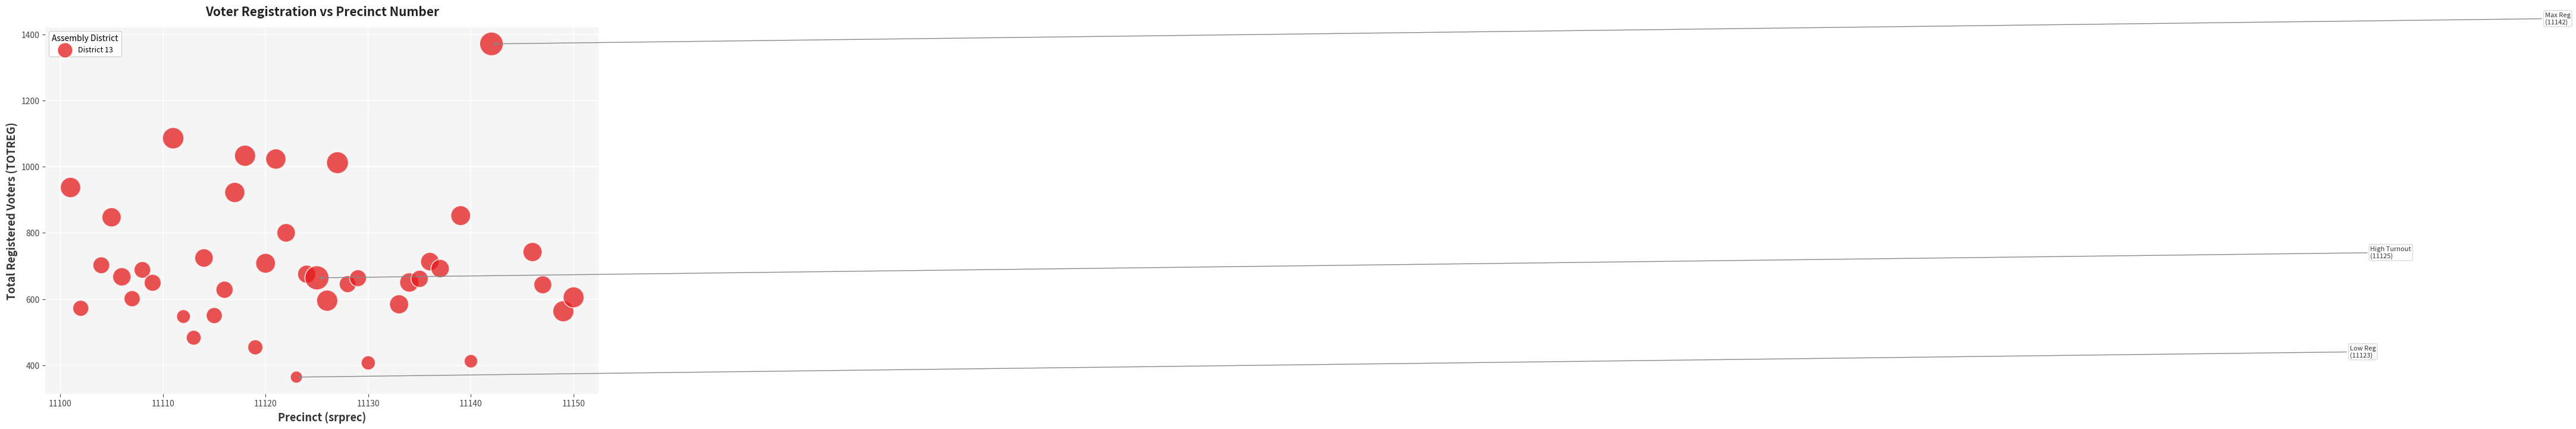

What is the range of X values (max minus min)?

49